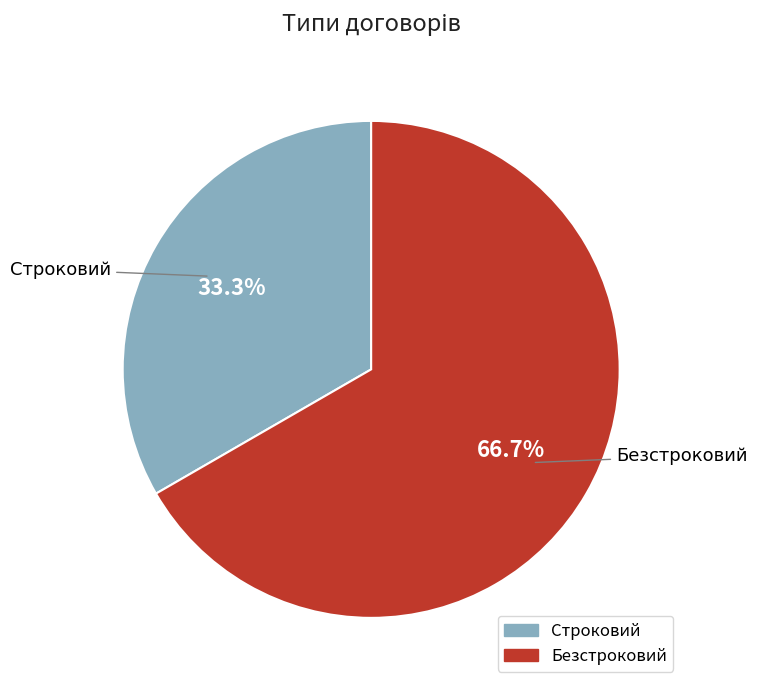

To the nearest percent, what is the difference between the Безстроковий and Строковий slice percentages?

33%